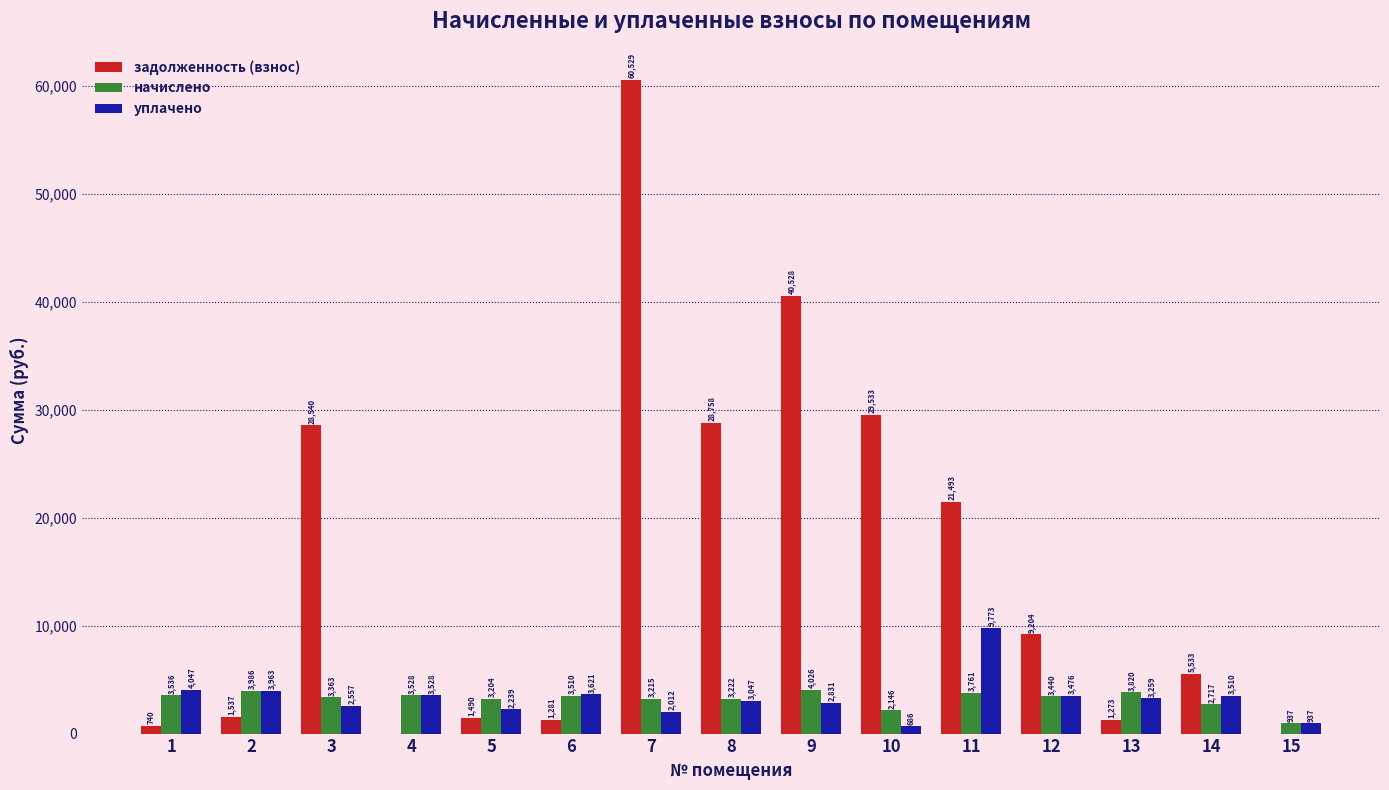

What is the average value of the начислено series?

3227.4